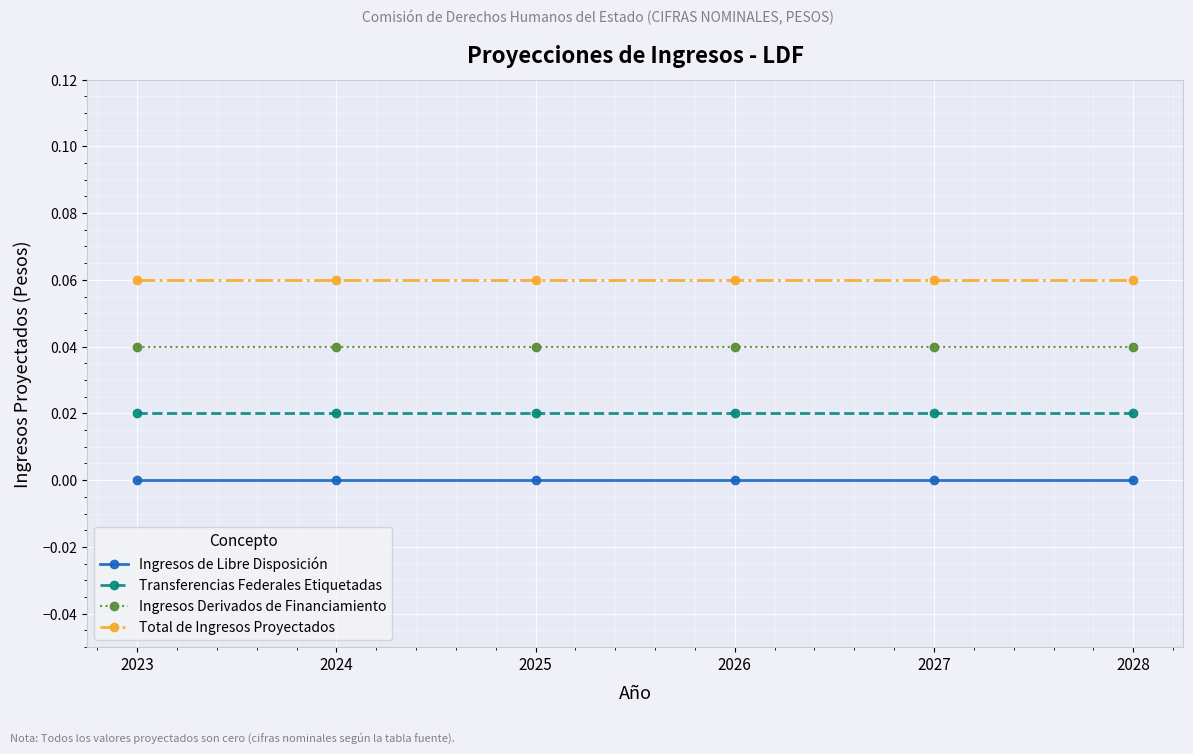

True or false: Ingresos Derivados de Financiamiento and Ingresos de Libre Disposición intersect in this chart.

False